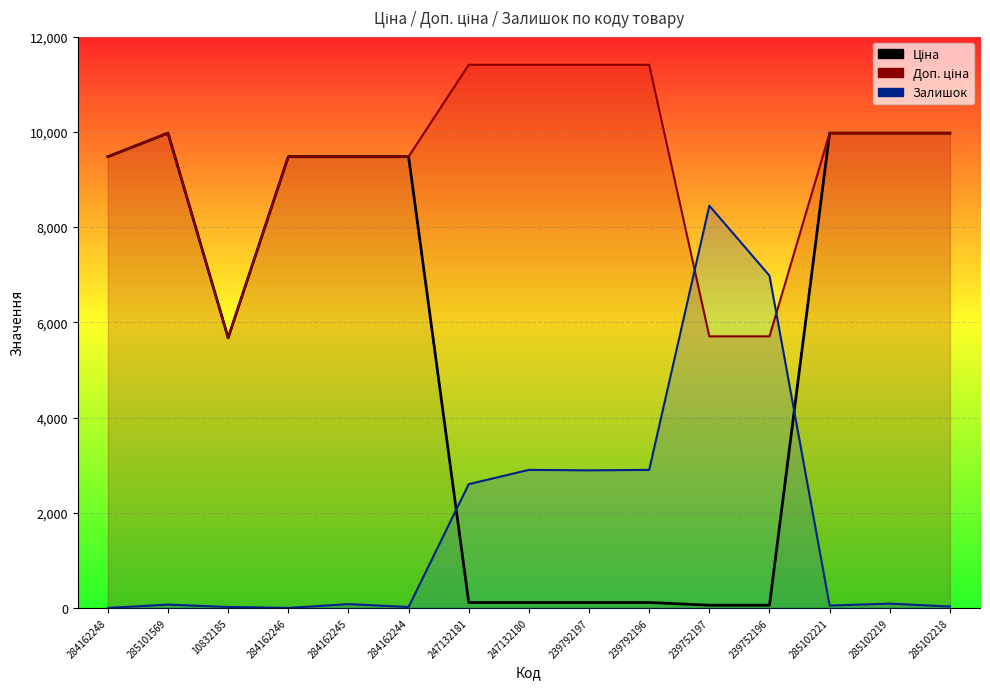

True or false: Доп. ціна has a value of 9975.0 at 285101569.

True